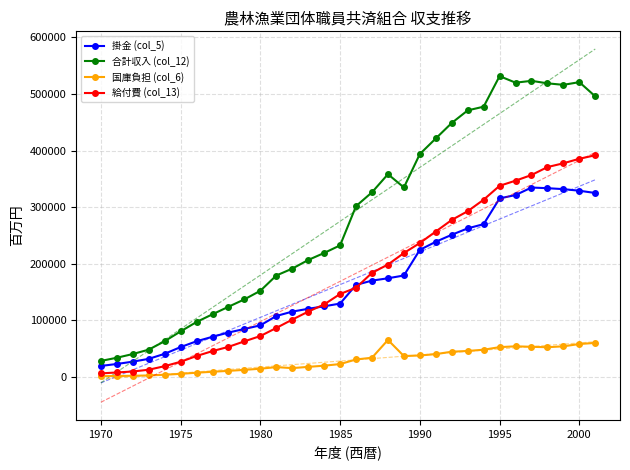

True or false: 掛金 (col_5) and 合計収入 (col_12) intersect in this chart.

False